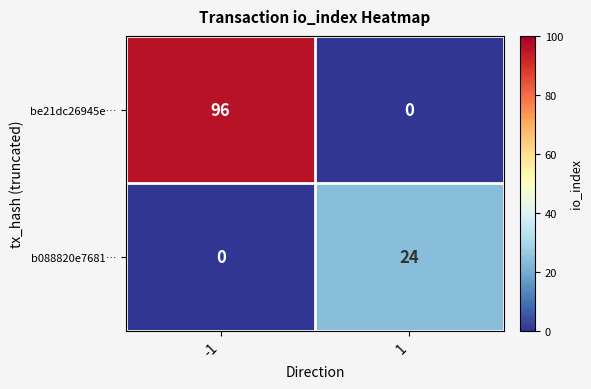

At which category is the sum across all series the highest?

-1